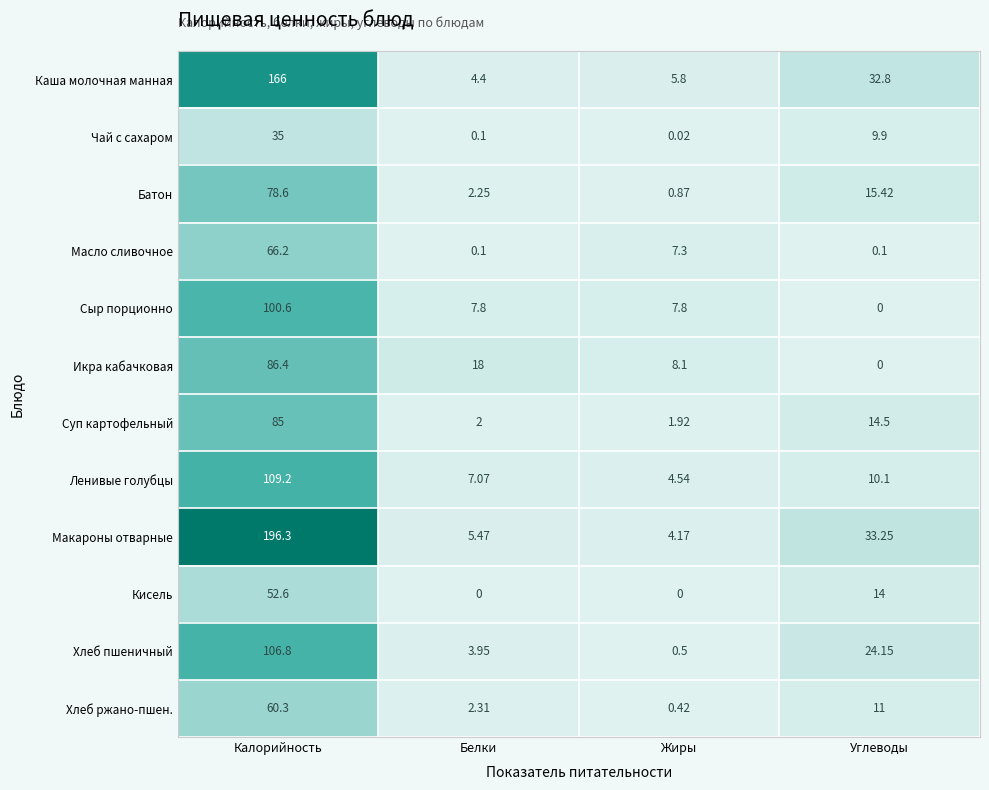

At which category is the sum across all series the highest?

Калорийность